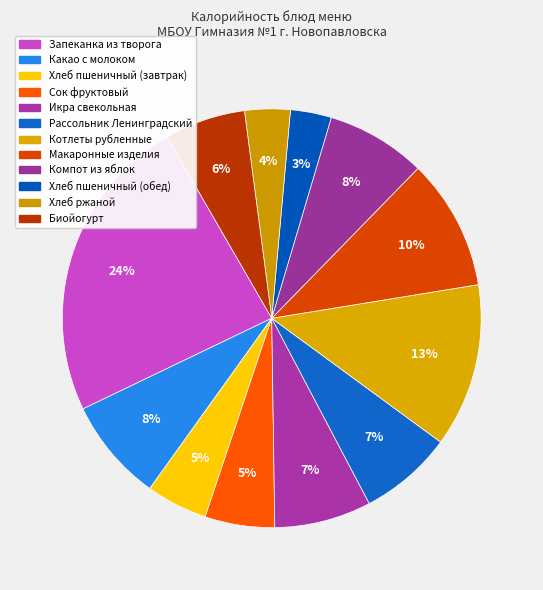

How many segments does this pie chart have?

12